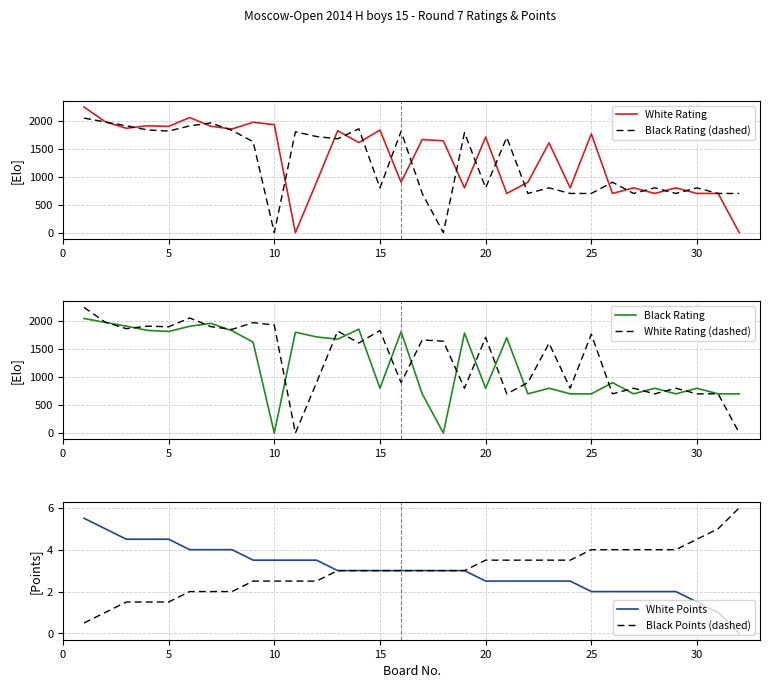

The White Points series shows 1.5 at 30. True or false?

True